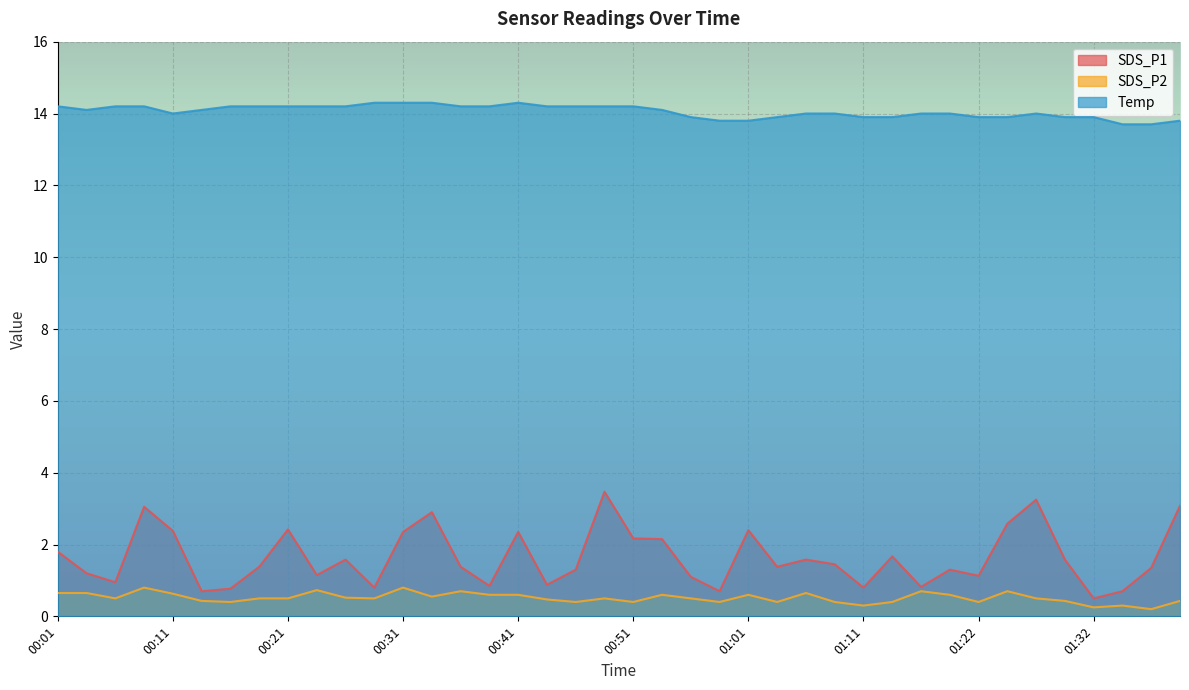

True or false: SDS_P2 and Temp cross at least once.

False